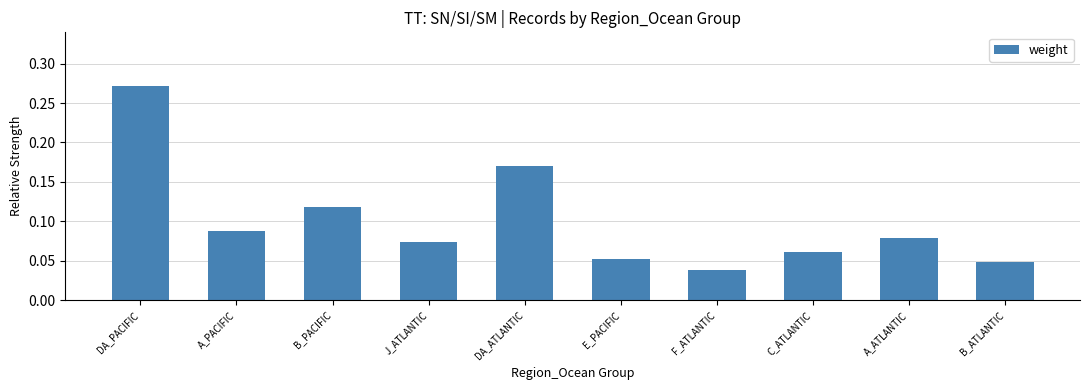

The chart shows a value of 0.1 at B_ATLANTIC. True or false?

False